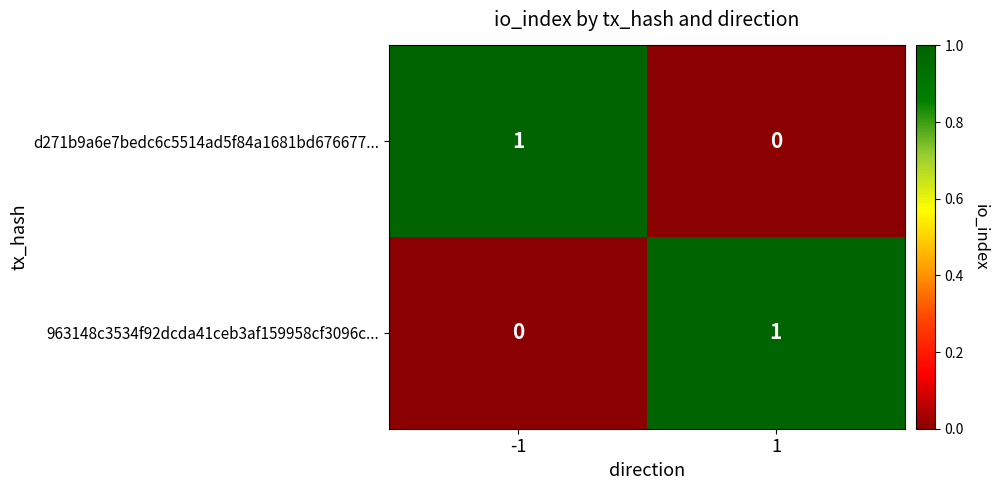

How many data points does each series have?

2